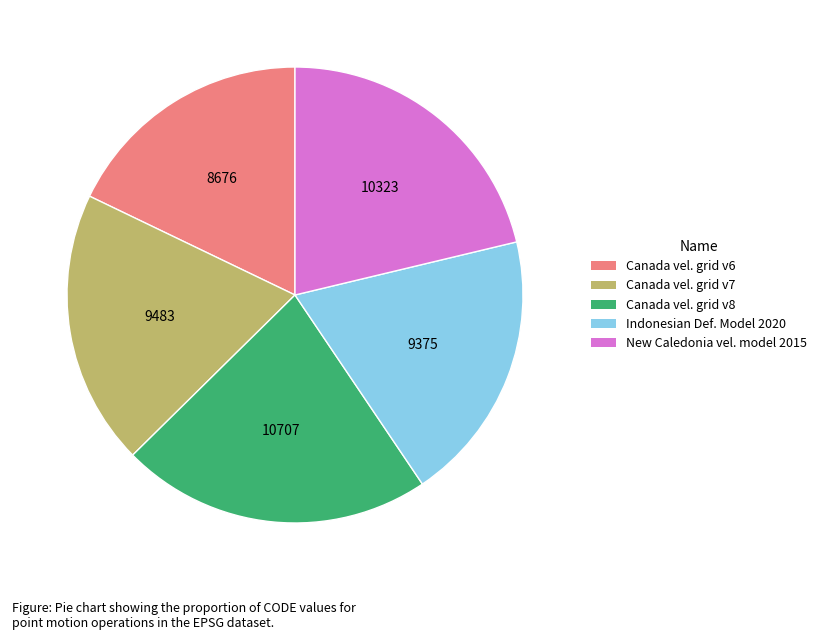

Is there a majority slice in this chart?

No